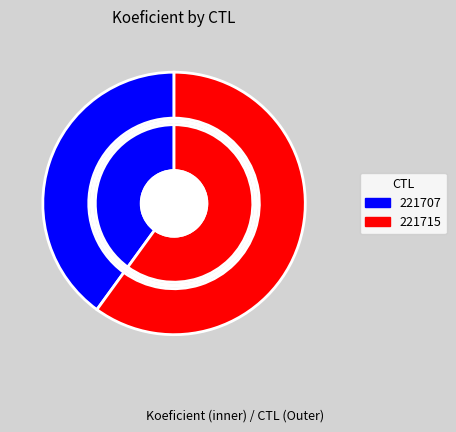

Approximately how many times larger is the value at 221707 compared to 221715?

0.7